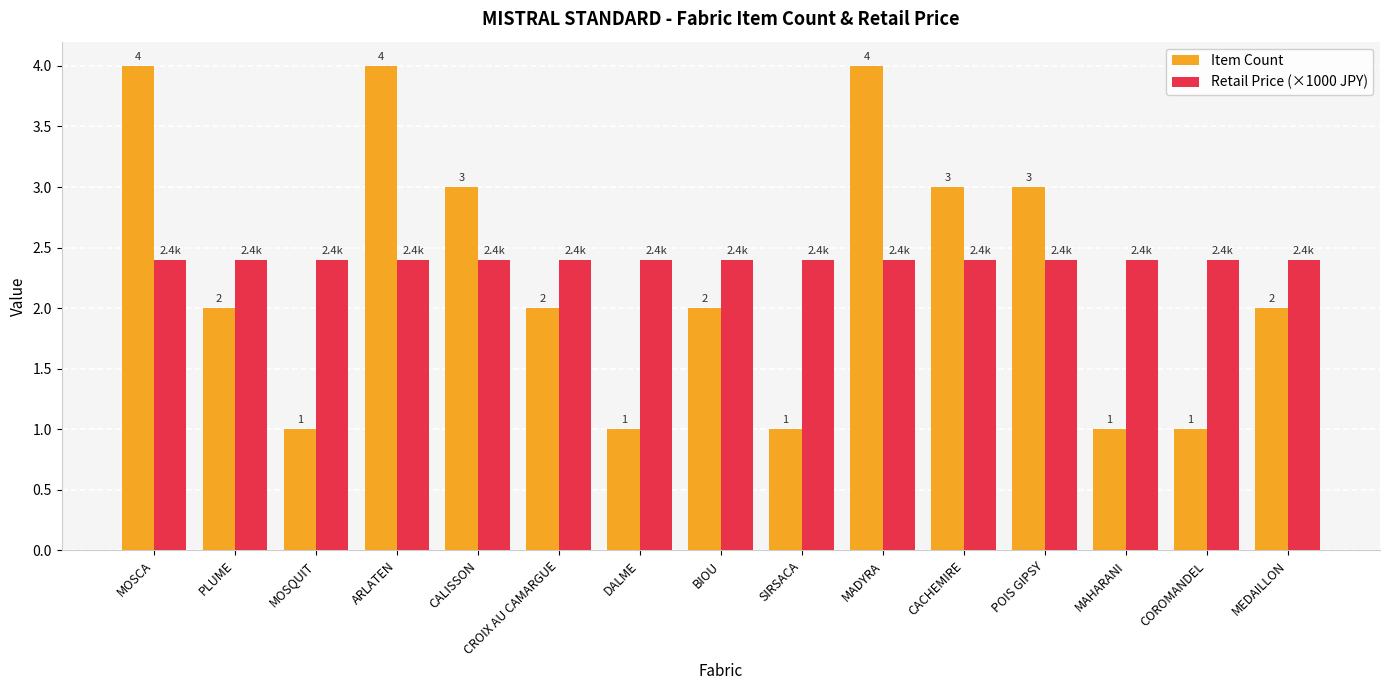

Rank the series by their maximum value, from highest to lowest.

Item Count, Retail Price (×1000 JPY)